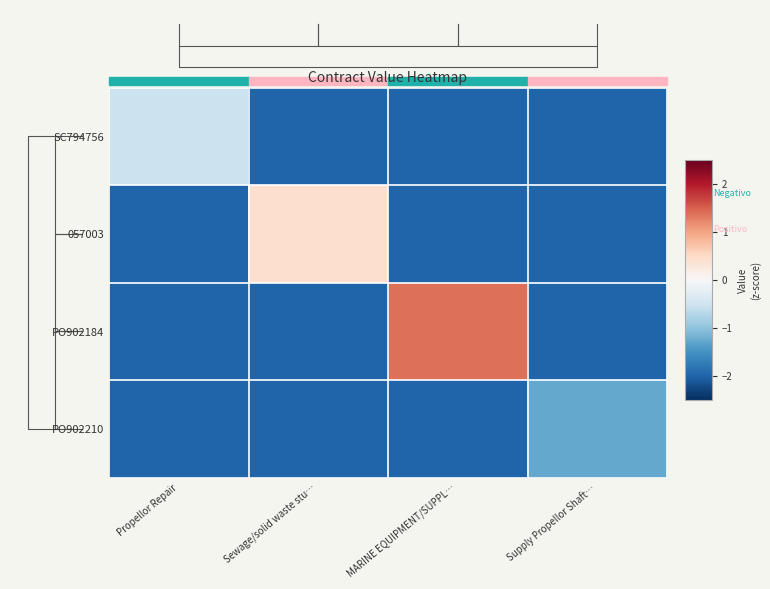

Reading left to right, extract all data points from this chart.

SC794756: Propellor Repair=-0.5	Sewage/solid waste stu…=-2.0	MARINE EQUIPMENT/SUPPL…=-2.0	Supply Propellor Shaft…=-2.0
057003: Propellor Repair=-2.0	Sewage/solid waste stu…=0.4	MARINE EQUIPMENT/SUPPL…=-2.0	Supply Propellor Shaft…=-2.0
PO902184: Propellor Repair=-2.0	Sewage/solid waste stu…=-2.0	MARINE EQUIPMENT/SUPPL…=1.4	Supply Propellor Shaft…=-2.0
PO902210: Propellor Repair=-2.0	Sewage/solid waste stu…=-2.0	MARINE EQUIPMENT/SUPPL…=-2.0	Supply Propellor Shaft…=-1.3